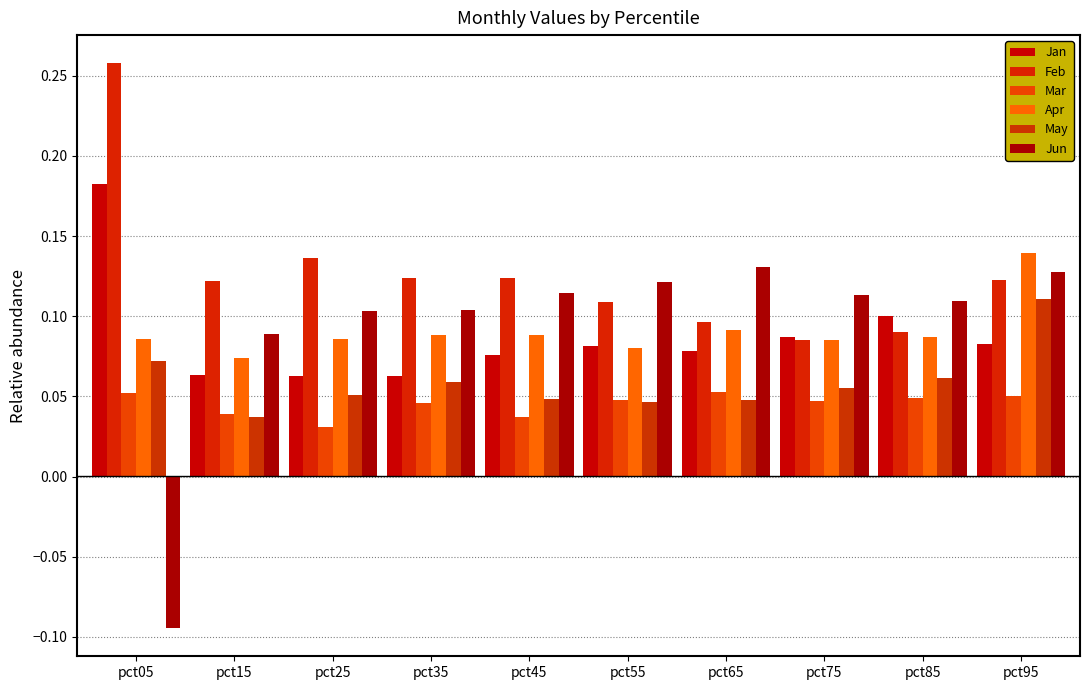

How many data points does each series have?

10